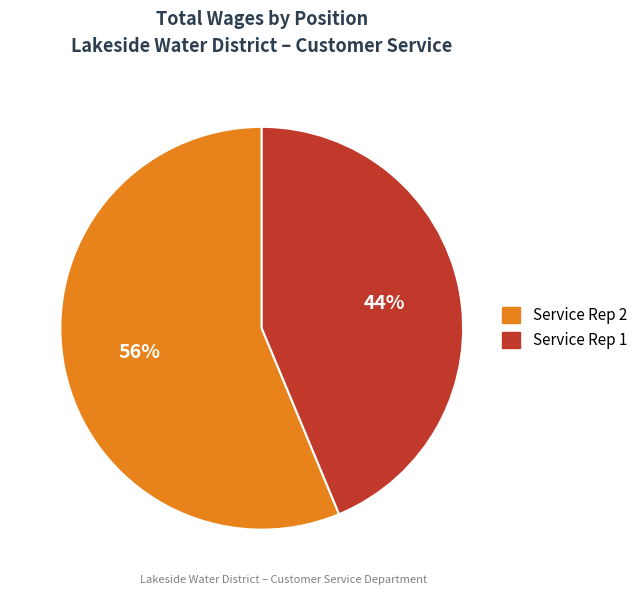

Which category accounts for the majority?

Service Rep 2